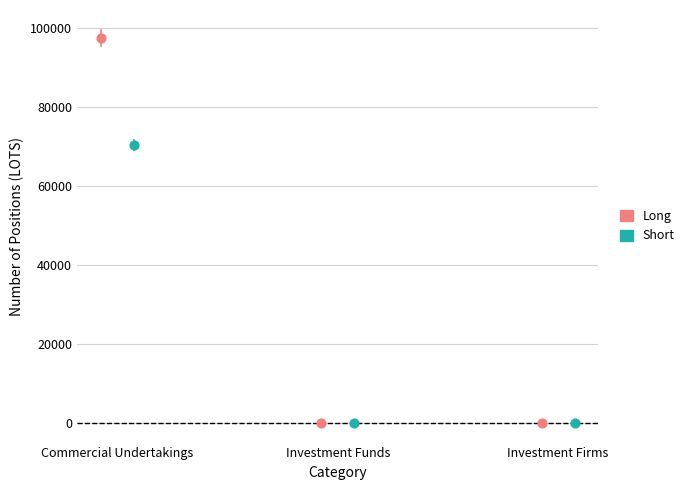

Which series has the widest spread of Y values?

Long